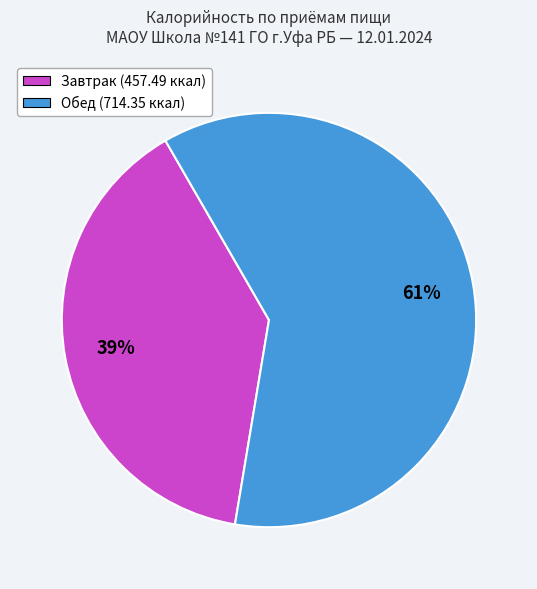

True or false: Обед accounts for 61% of the total.

True